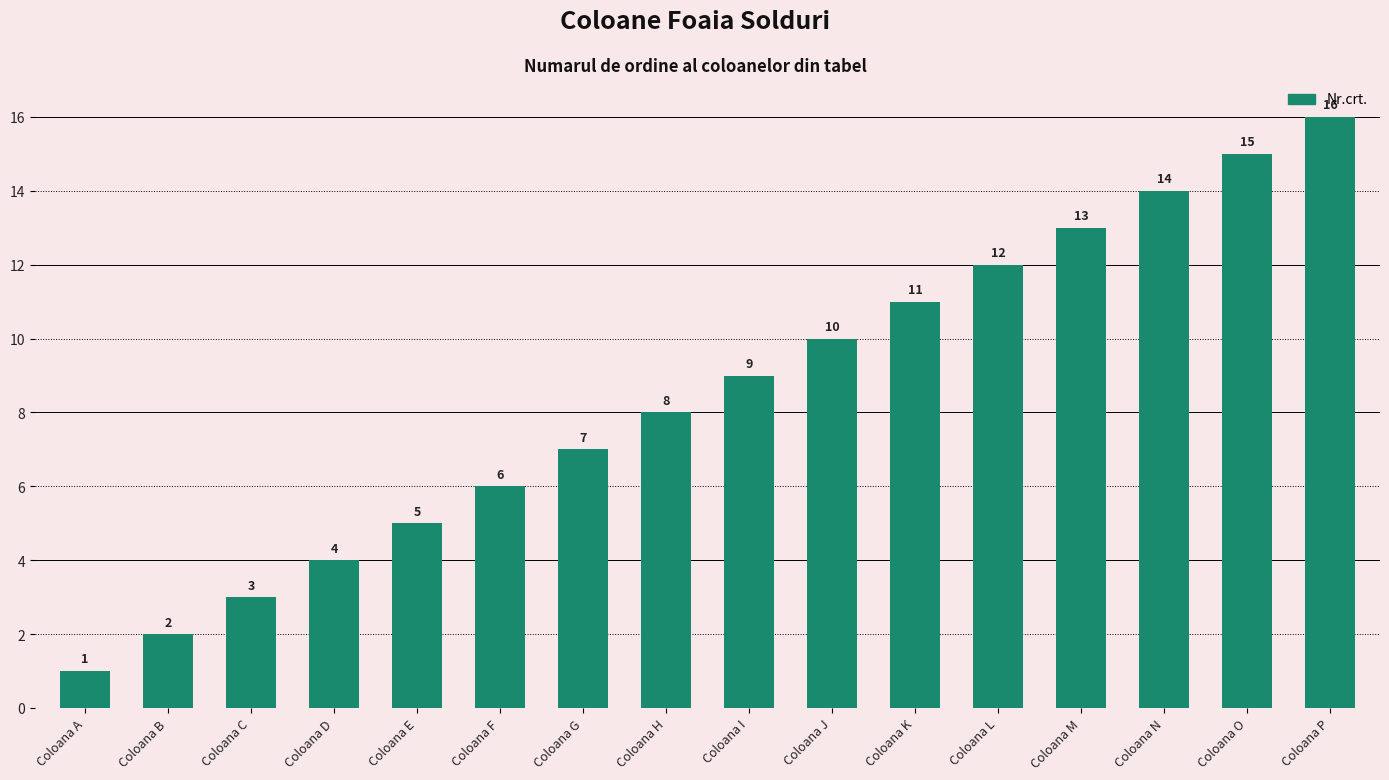

Which label corresponds to the largest value in the chart?

Coloana P